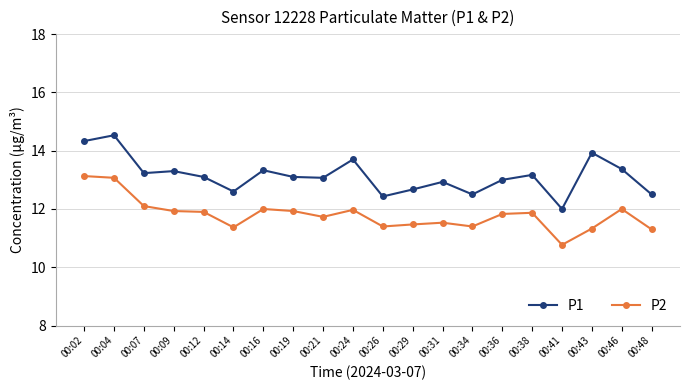

True or false: P2 has a value of 10.8 at 00:41.

True